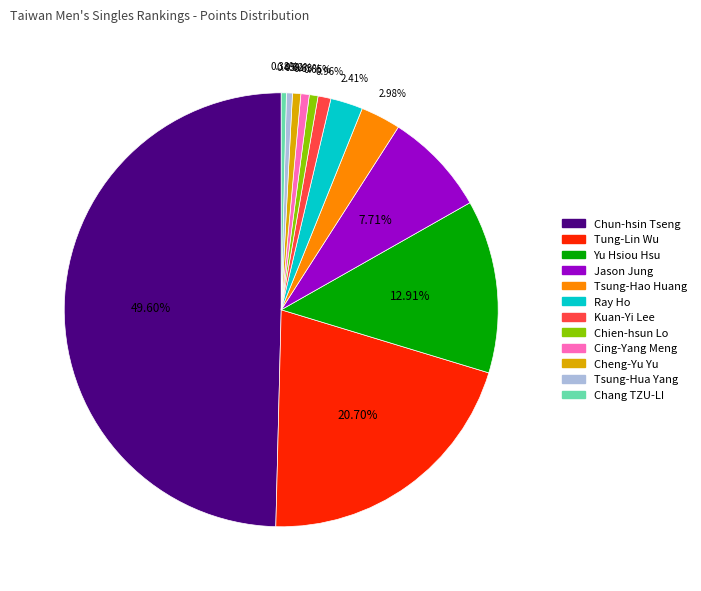

Is Jason Jung the majority of the pie?

No